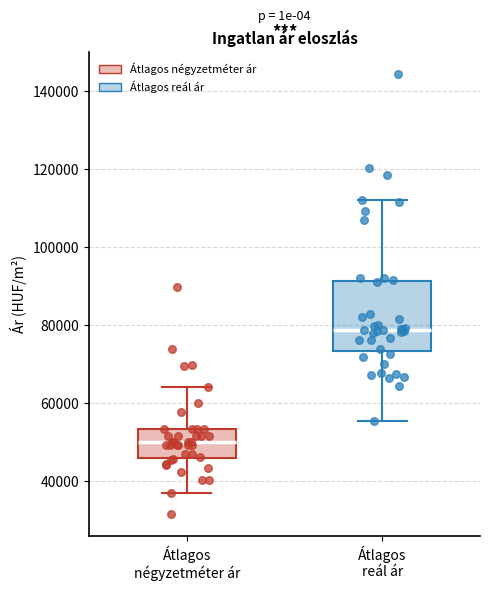

Which box has the highest median line?

Átlagos reál ár